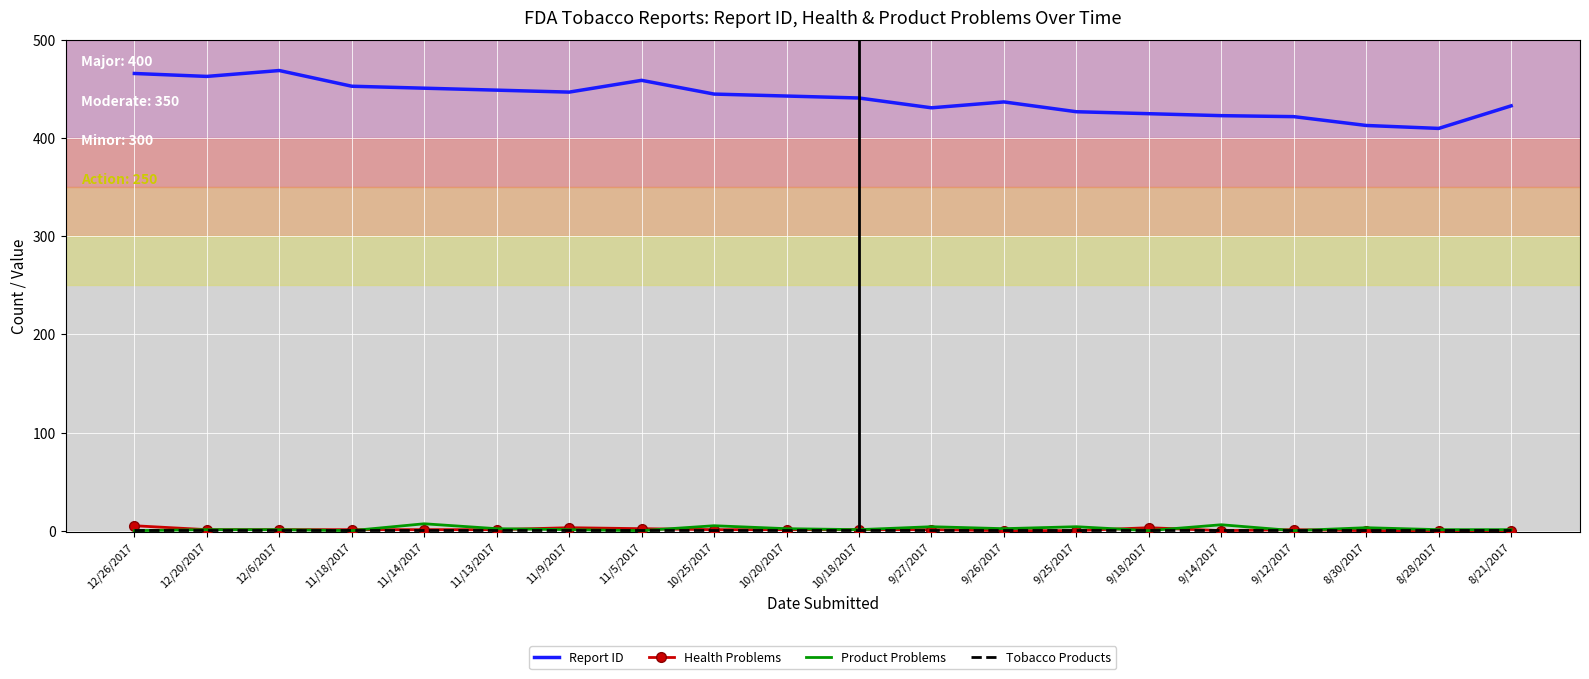

What is the difference between the maximum and minimum values in the Report ID series?

59